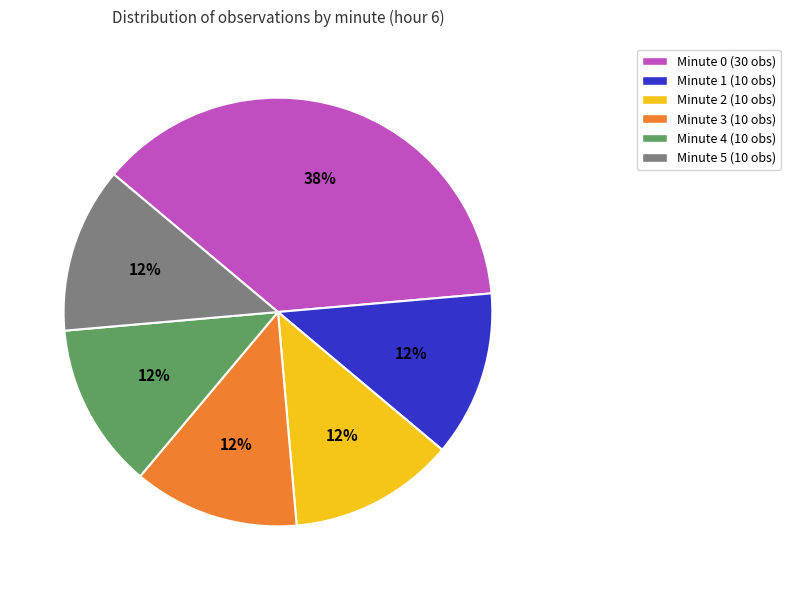

Do Minute 2 and Minute 1 together represent more than half of the pie?

No